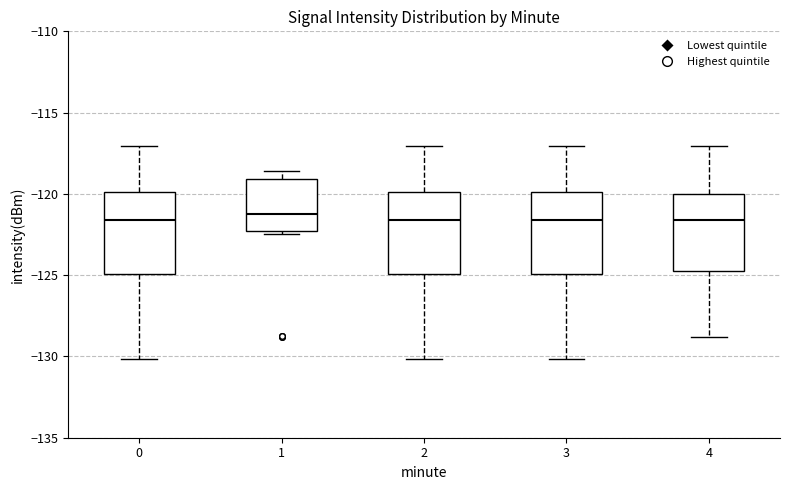

Reading left to right, read every box against the y-axis: the position of its median line, the range the box covers, and the ends of its whiskers. The values are not printed on the chart, so give them approximately, as read against the axis.

0: median -121.5, box -125.0 to -120.0, whiskers -130.0 to -117.0
1: median -121.0, box -122.5 to -119.0, whiskers -122.5 (just below the box's lower edge) to -118.5
2: median -121.5, box -125.0 to -120.0, whiskers -130.0 to -117.0
3: median -121.5, box -125.0 to -120.0, whiskers -130.0 to -117.0
4: median -121.5, box -124.5 to -120.0, whiskers -129.0 to -117.0